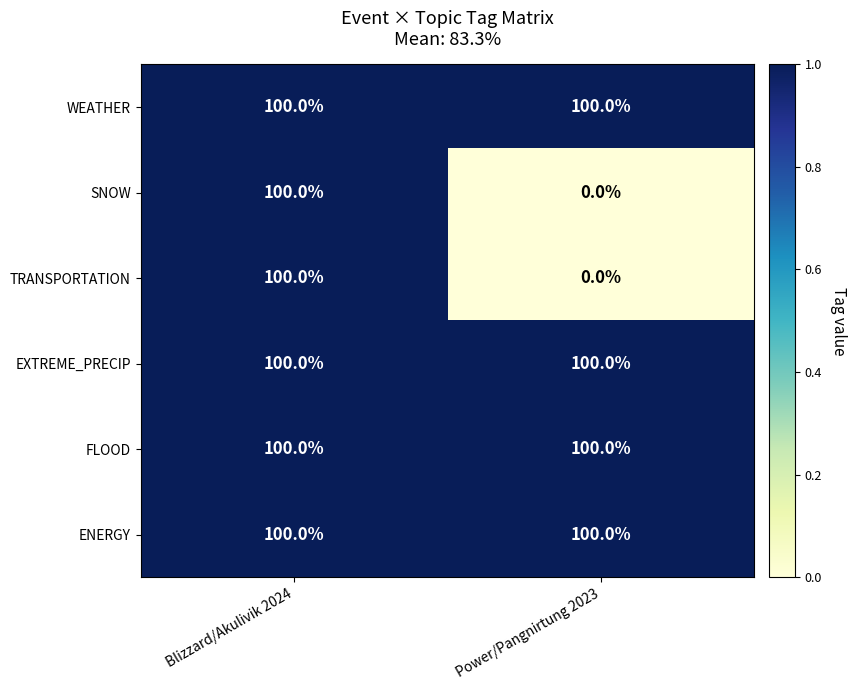

What is the total value across all series at Blizzard/Akulivik 2024?

600